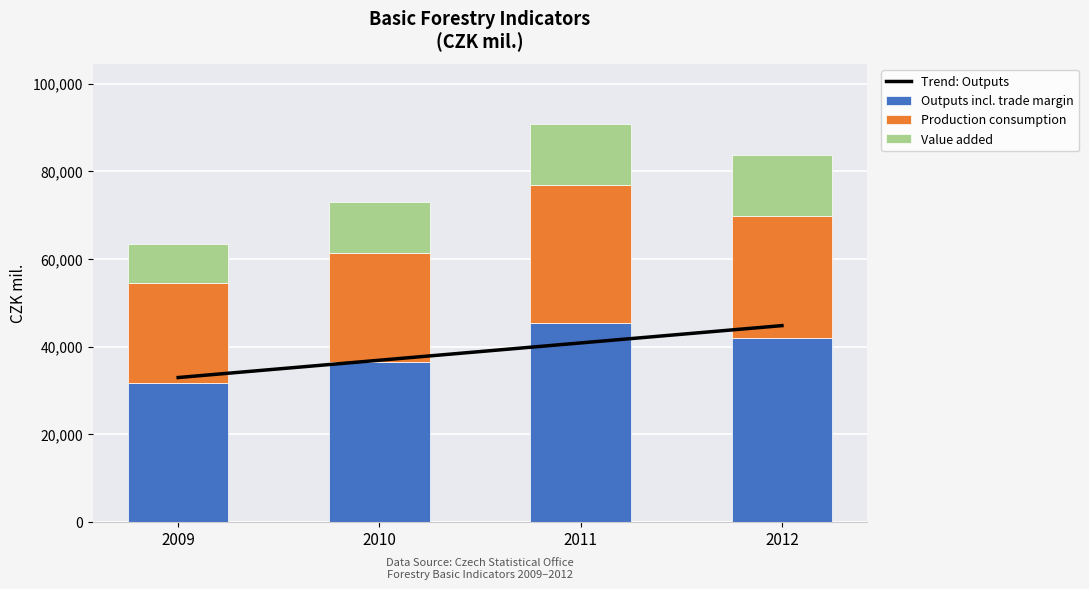

What is the approximate value of Outputs incl. trade margin at 2011?

45406